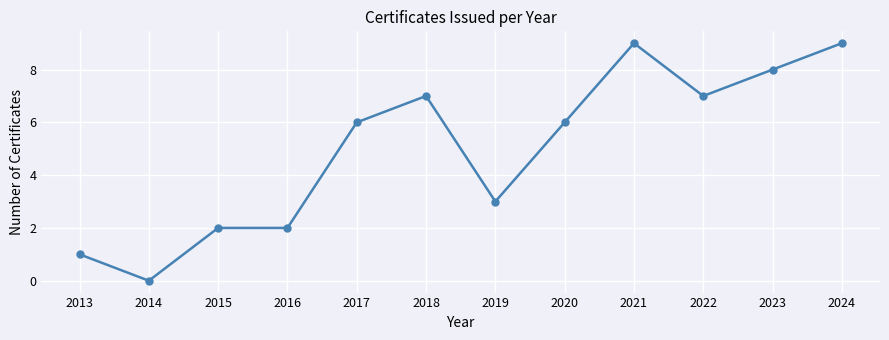

The chart shows a value of 1 at 2015. True or false?

False